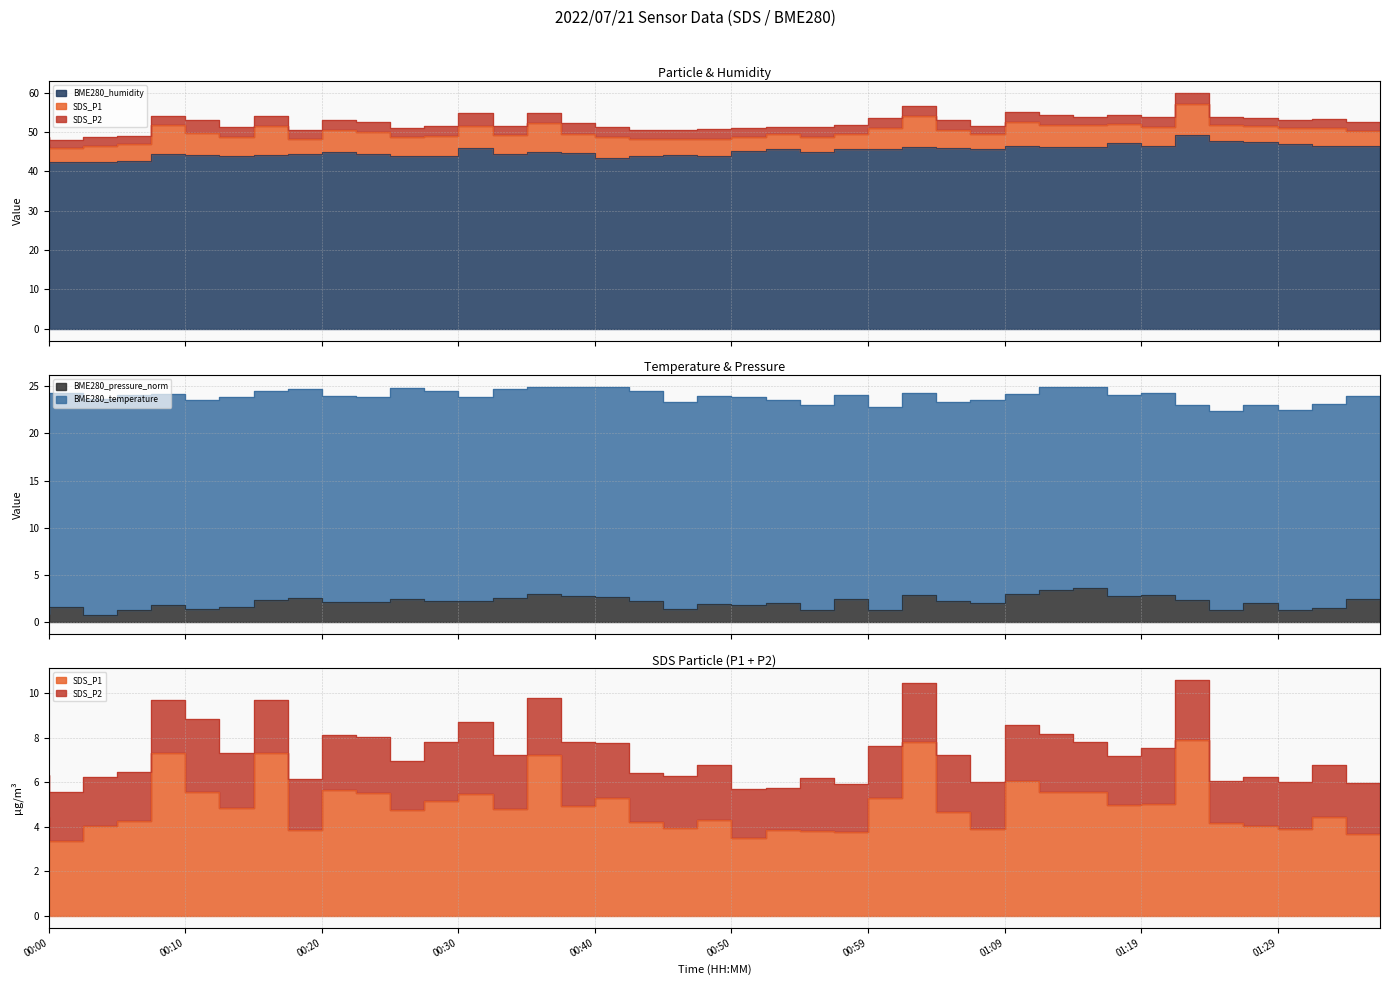

The BME280_temperature series shows 5.1 at 08:00. True or false?

False